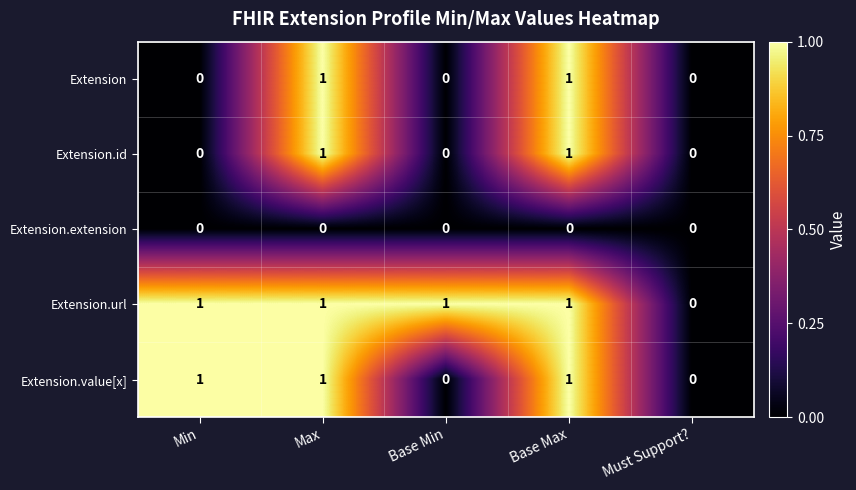

What is the greatest value displayed?

1